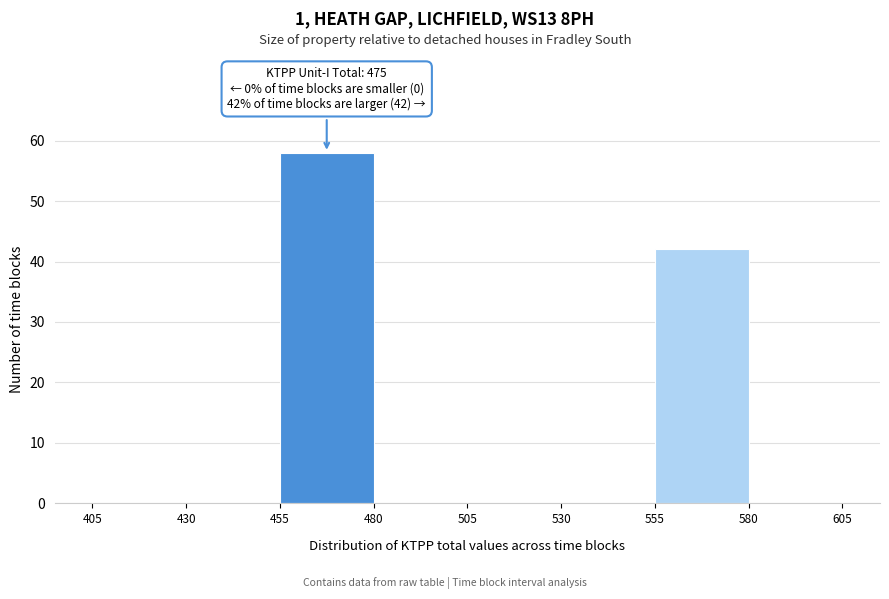

Which range on the x-axis has the tallest bar?

455 to 480